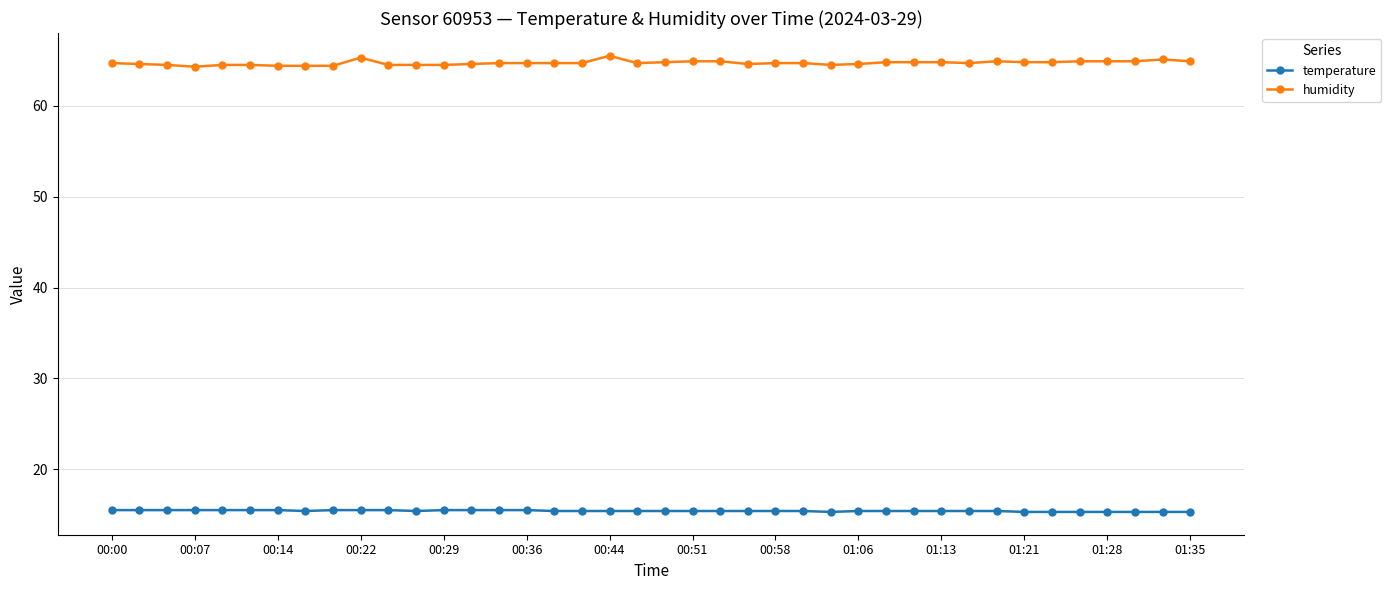

What is the difference between the maximum and minimum values in the humidity series?

1.2